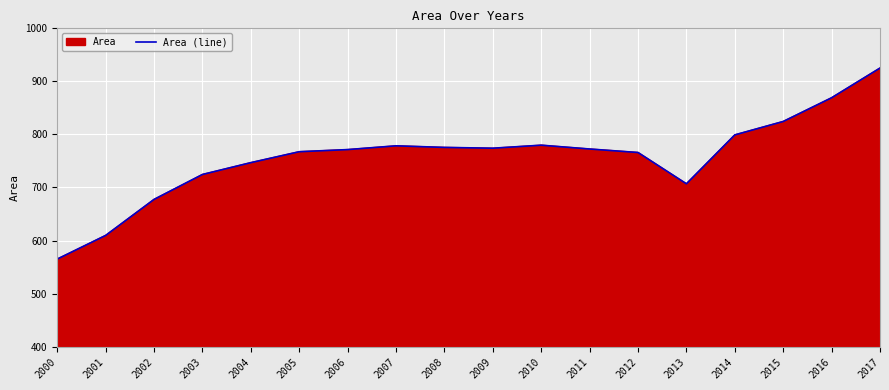

True or false: there are more than 2 points higher than both neighbors.

False